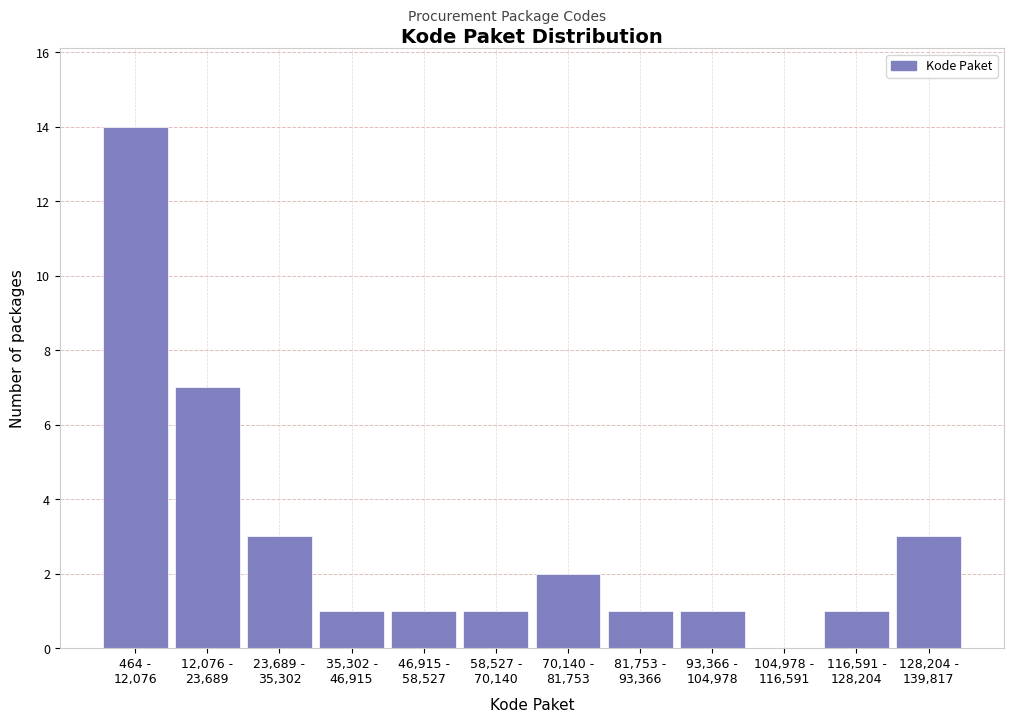

What is the sum of all values?

35